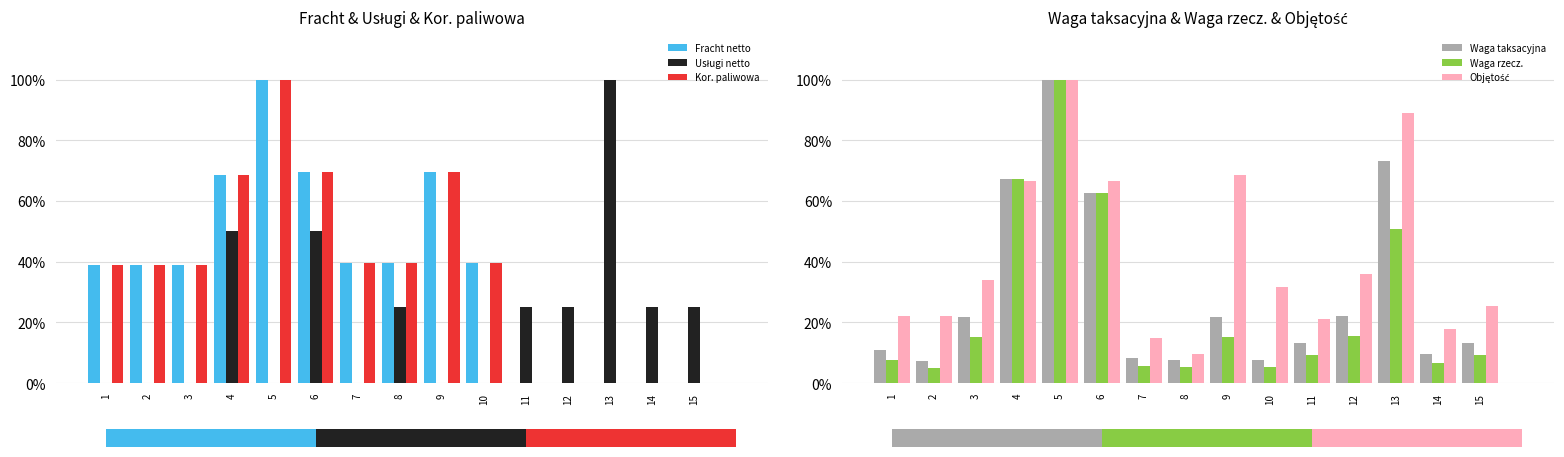

What is the difference between the maximum and minimum values in the Usługi netto series?

100.0